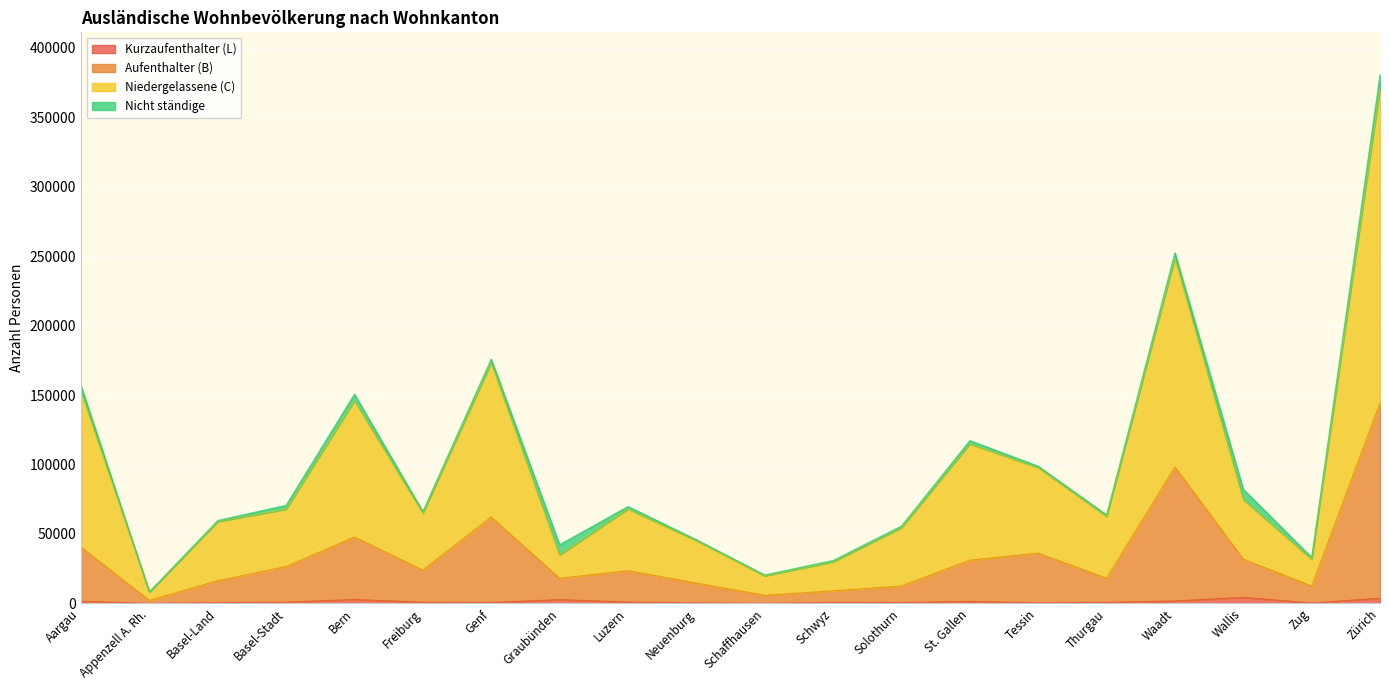

True or false: Kurzaufenthalter (L) and Niedergelassene (C) intersect in this chart.

False